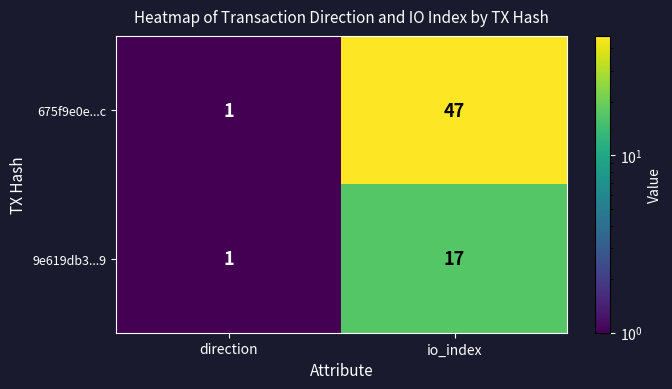

The value of 675f9e0e...c at io_index is 47. True or false?

True